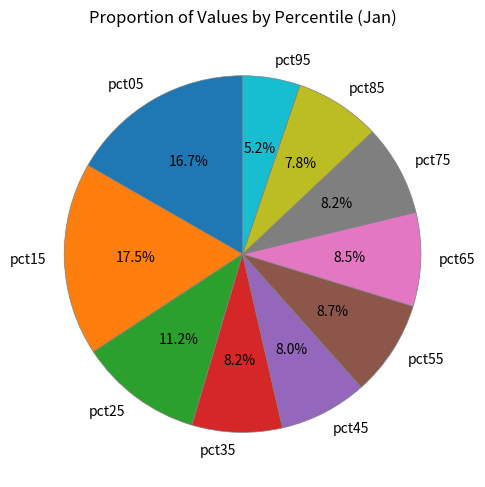

What portion of the pie excludes pct45?

92.0%